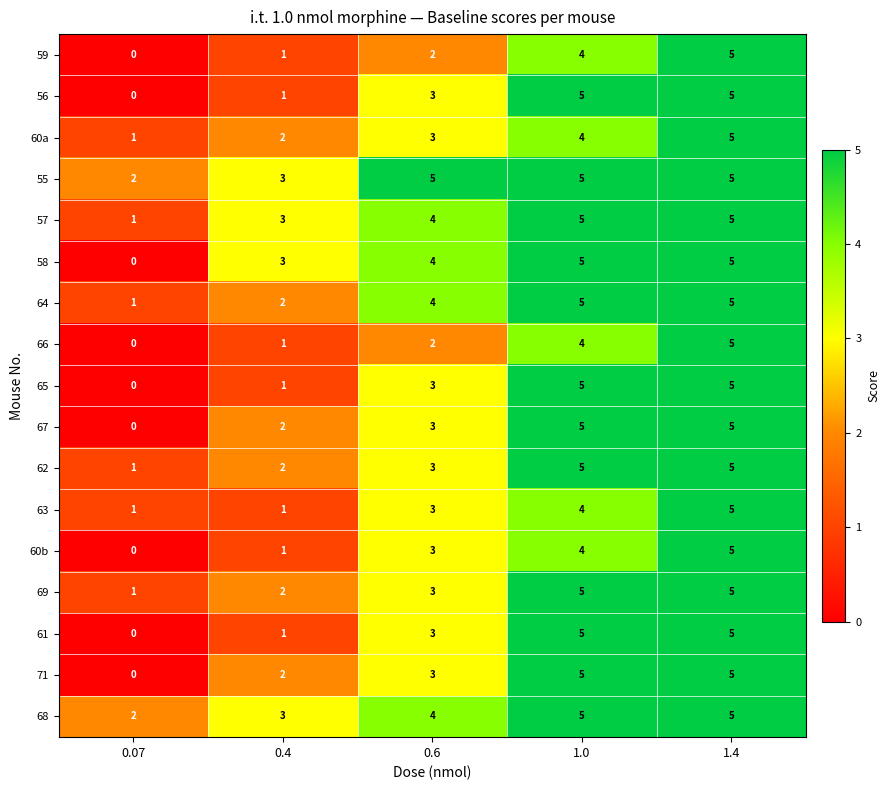

What is the greatest value displayed?

5